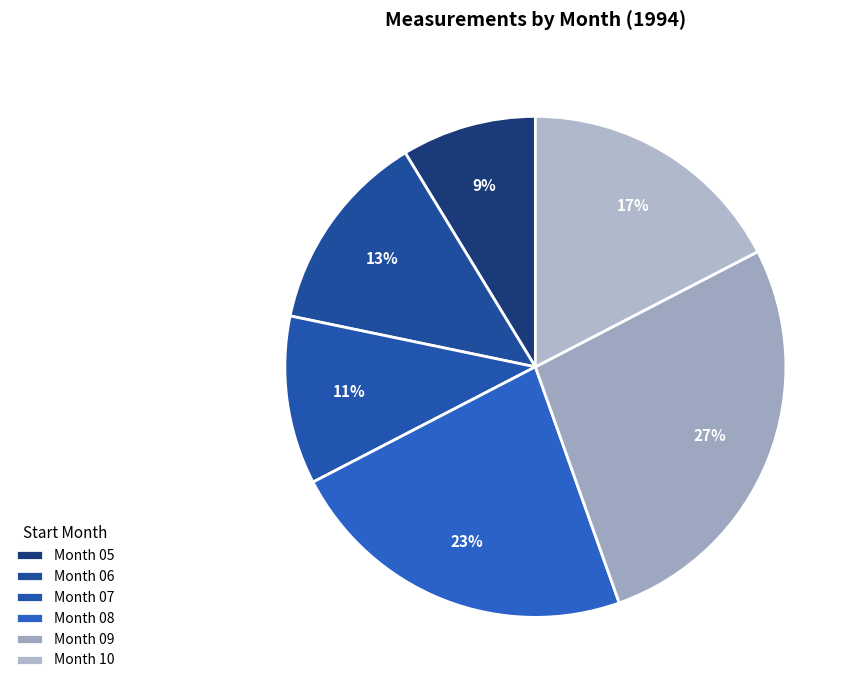

How many slices are in this pie chart?

6